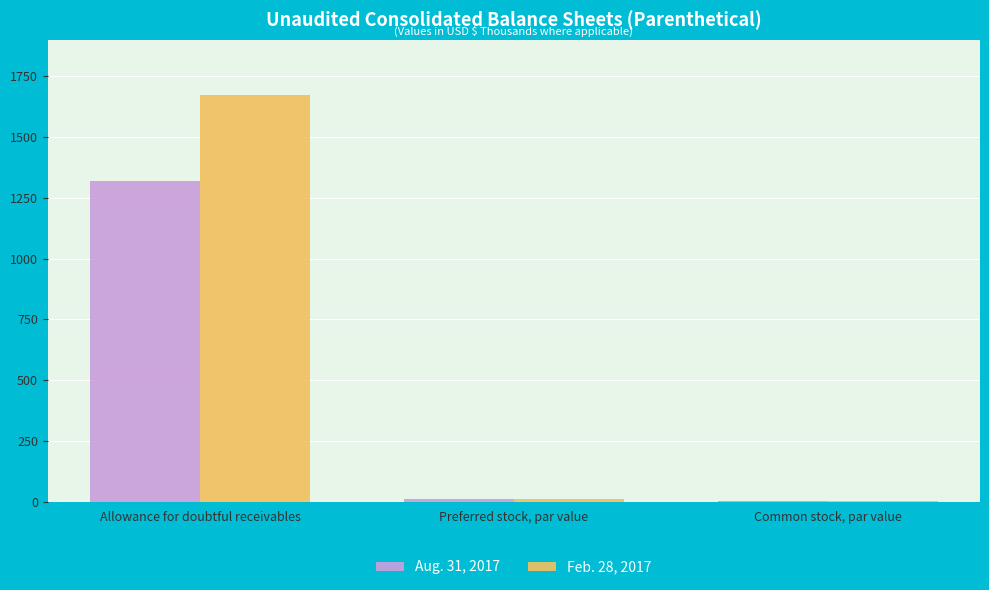

Is it true that Feb. 28, 2017 equals 1674.0 at Allowance for doubtful receivables?

True